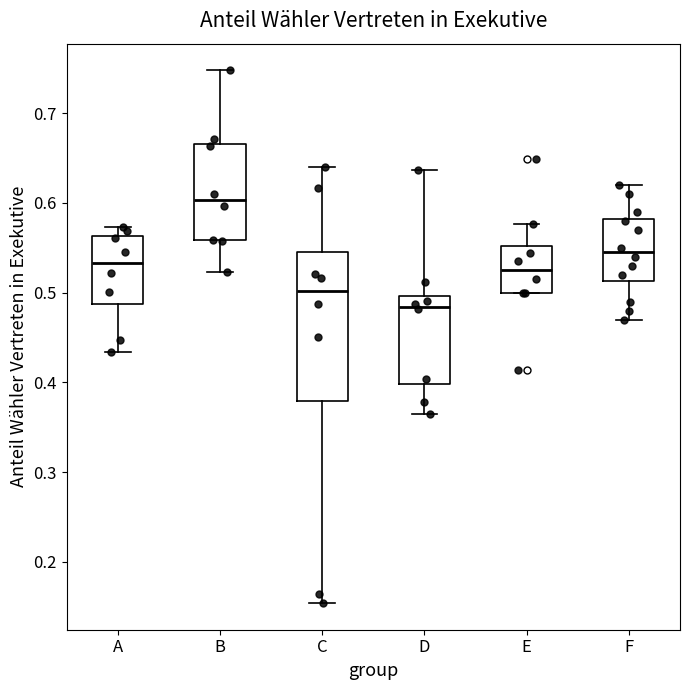

Which box is the tallest, from its lower edge to its upper edge?

C